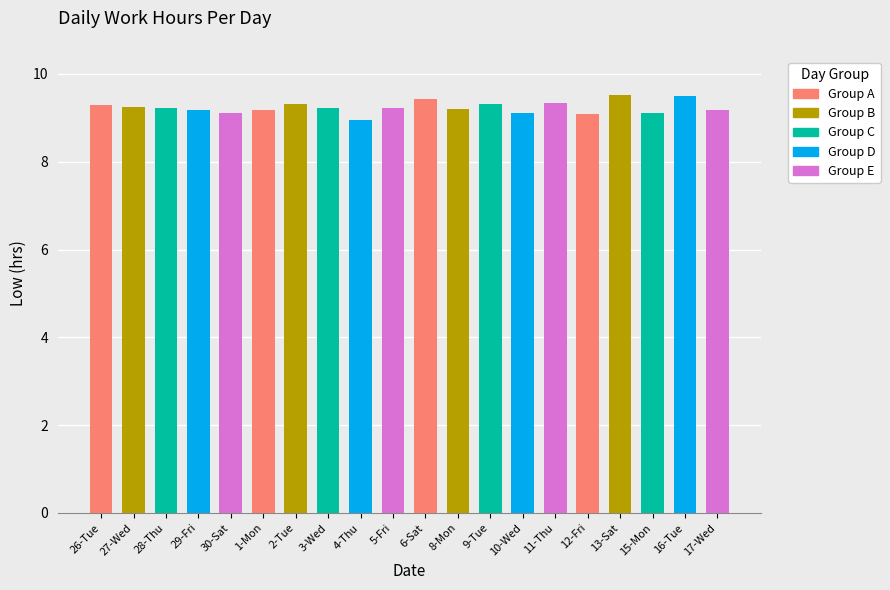

The chart shows a value of 9.1 at 10-Wed. True or false?

True